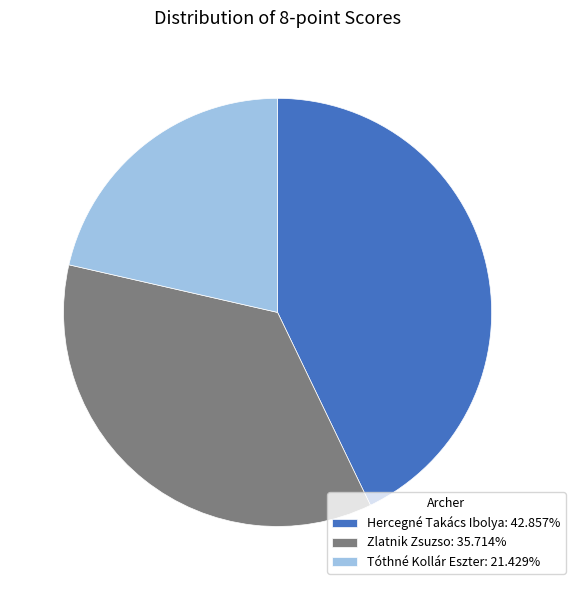

Is the sum of Zlatnik Zsuzso and Tóthné Kollár Eszter greater than half?

Yes